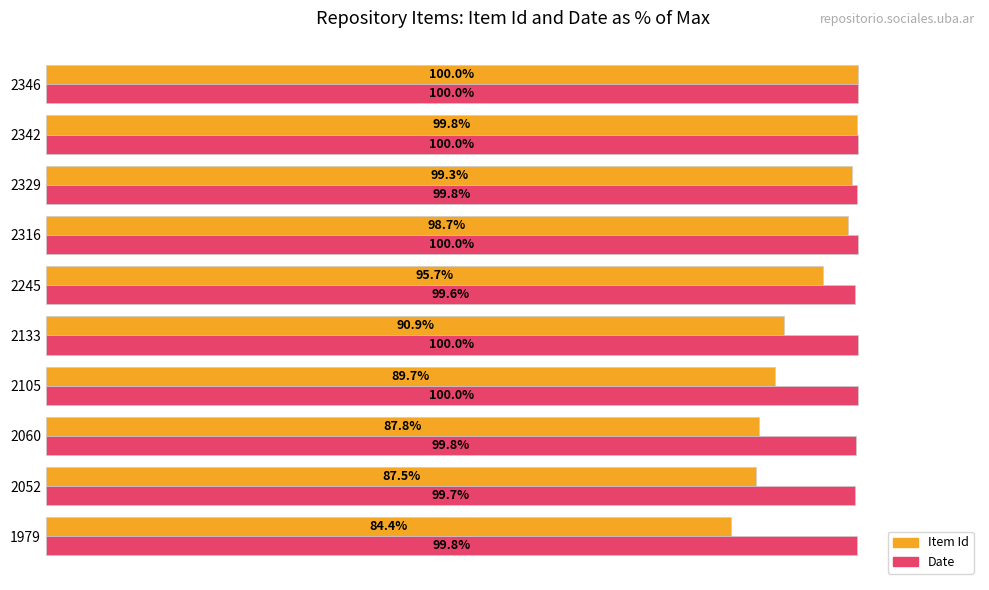

Which series has the largest total across all categories?

Date